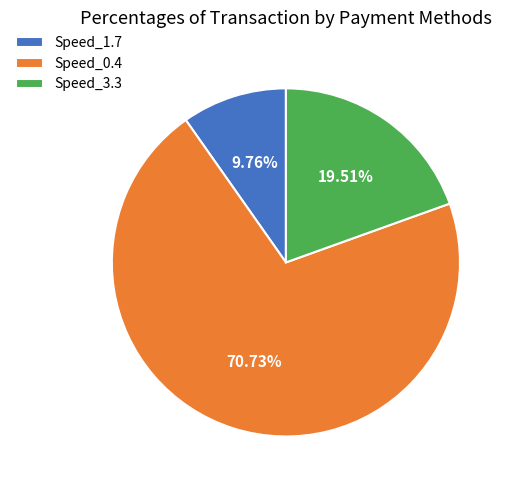

Do Speed_1.7 and Speed_3.3 together represent more than half of the pie?

No